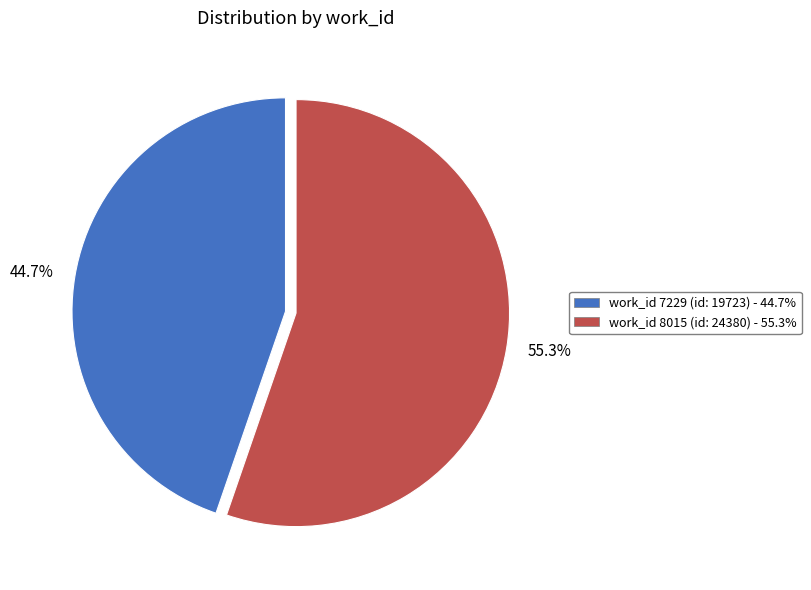

How many segments does this pie chart have?

2